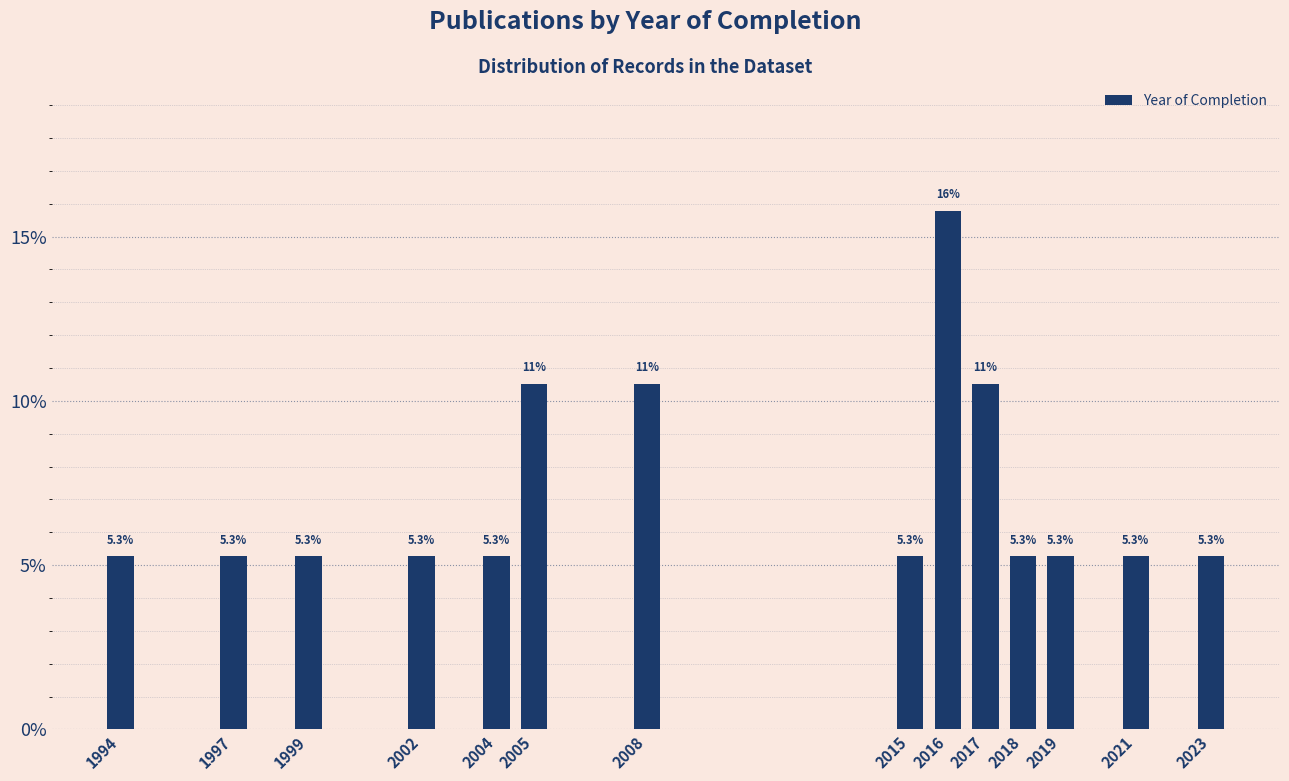

Reading left to right, list all the values displayed in this chart.

1994=5.3	1997=5.3	1999=5.3	2002=5.3	2004=5.3	2005=10.5	2008=10.5	2015=5.3	2016=15.8	2017=10.5	2018=5.3	2019=5.3	2021=5.3	2023=5.3